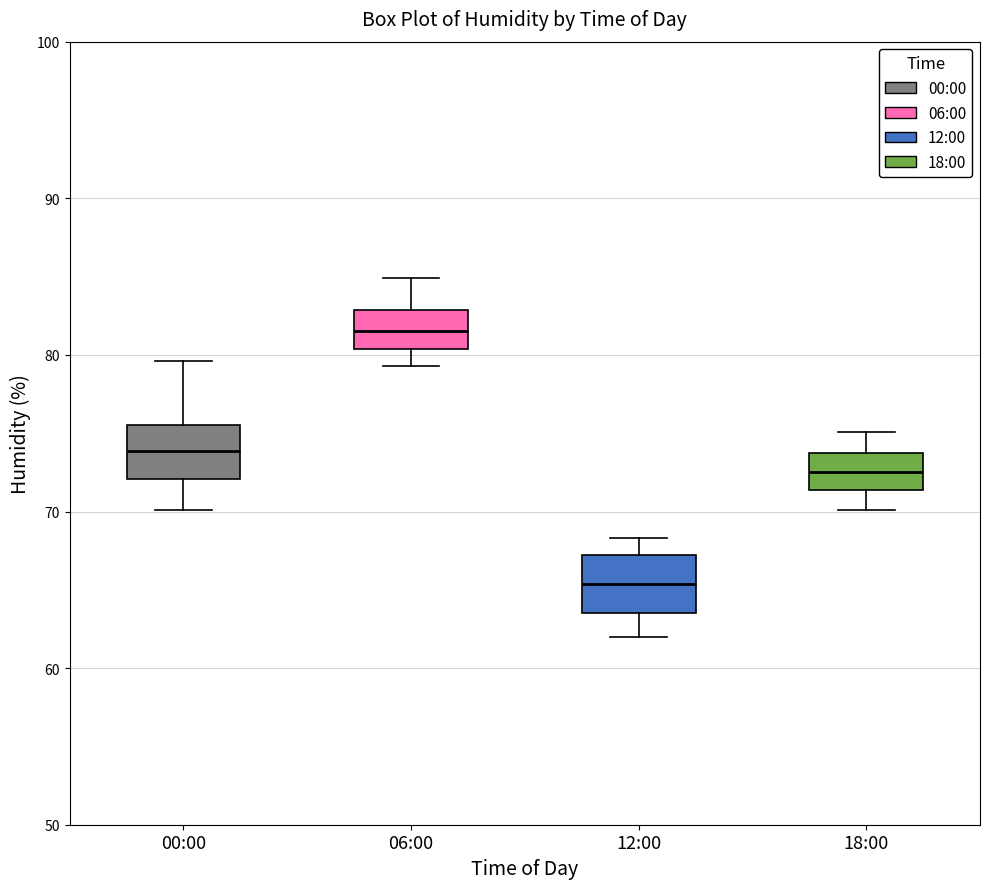

Which box's median line is the highest?

06:00